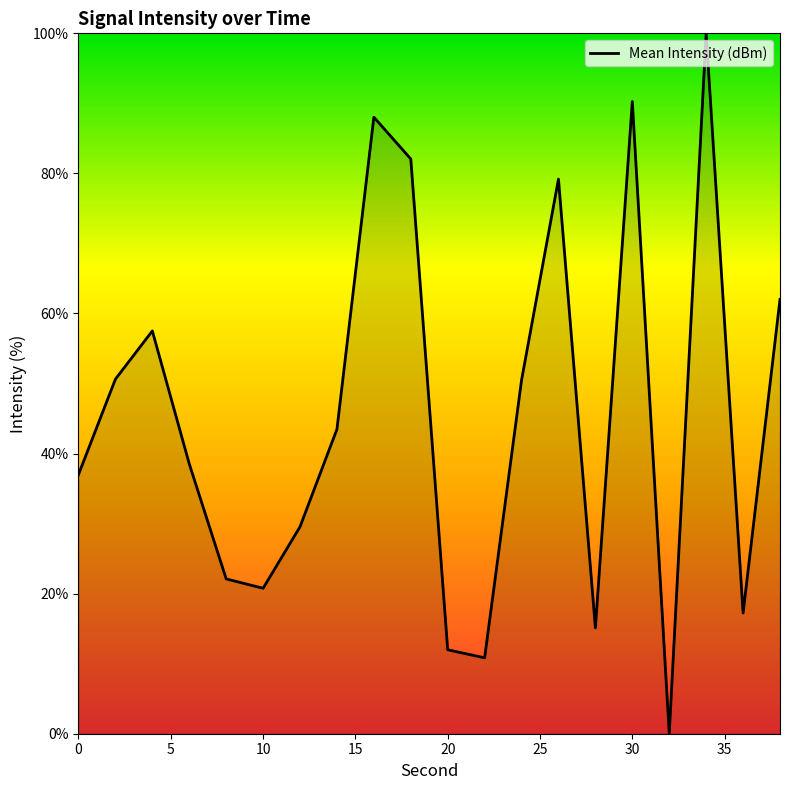

What is the difference between the maximum and minimum values?

100.0